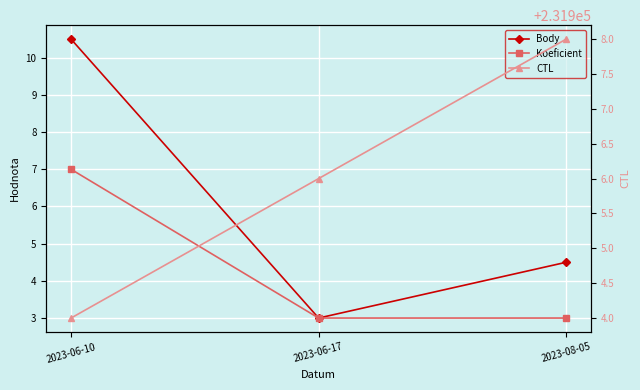

Rank the categories by Koeficient value from highest to lowest.

2023-06-10, 2023-06-17, 2023-08-05